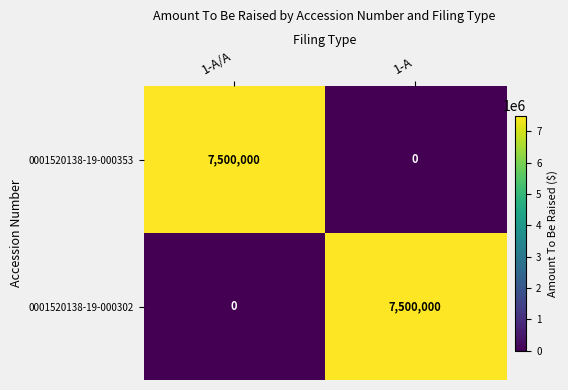

What is the total value across all series at 1-A?

7500000